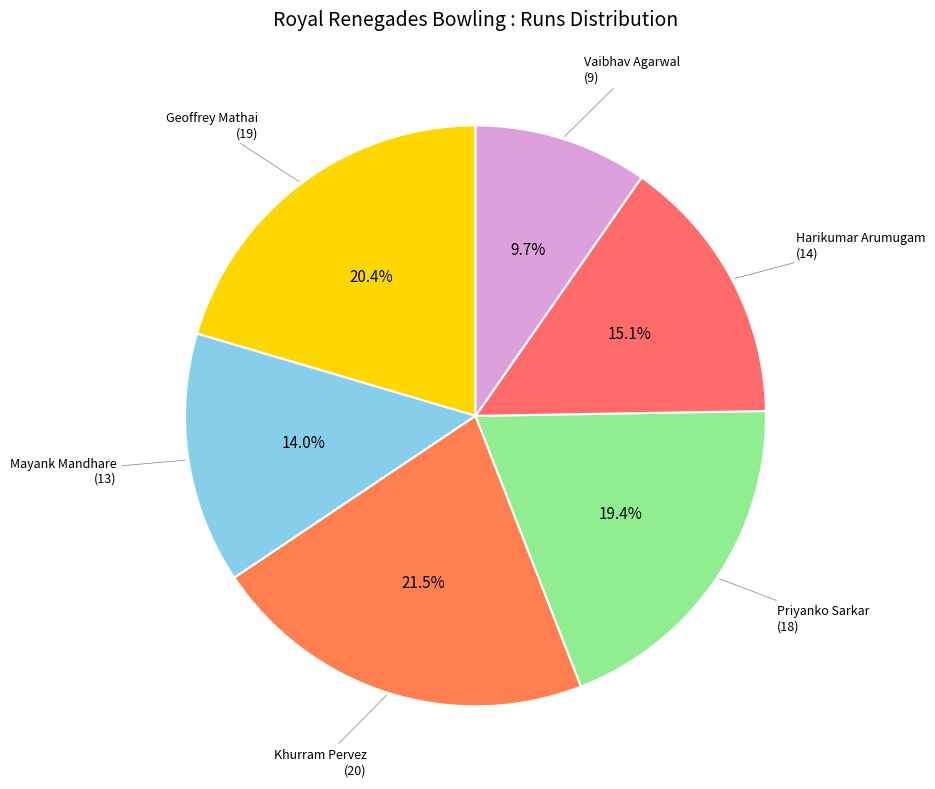

To the nearest percent, what percentage of the pie is Harikumar Arumugam?

15%